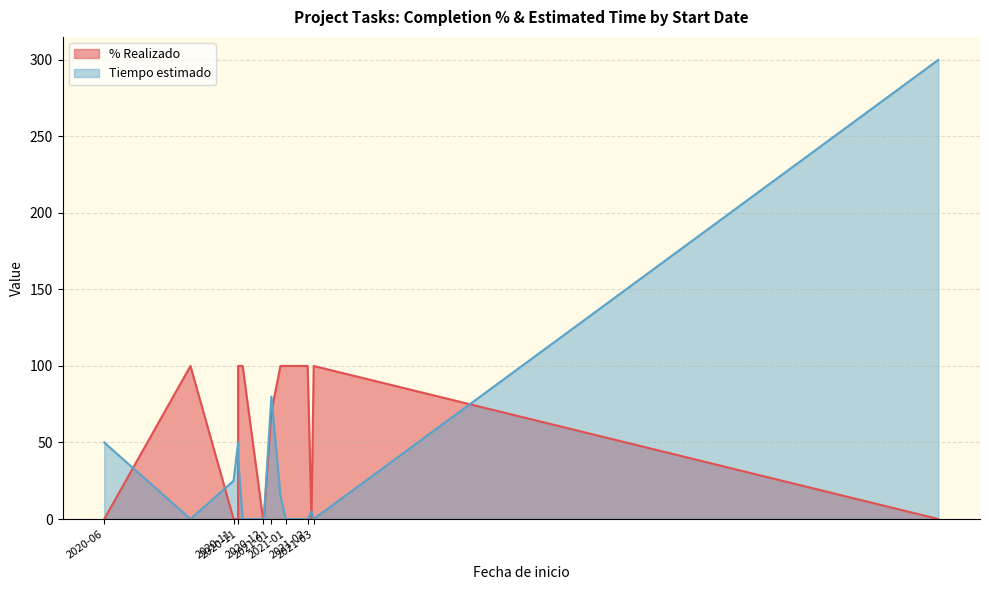

The Tiempo estimado series shows 0 at 2020-09-23. True or false?

True